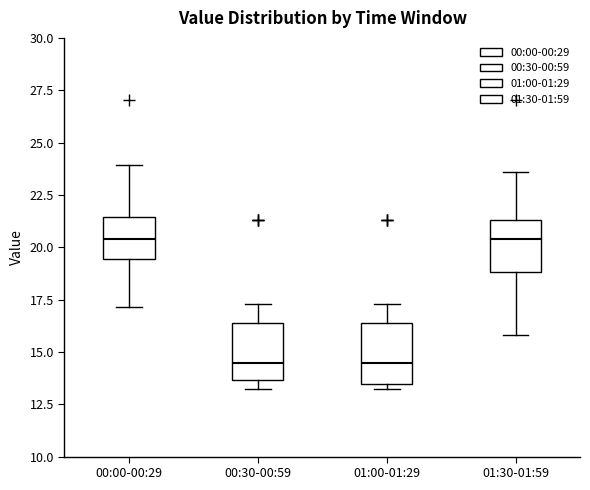

Where does the lower whisker of the box for 00:00-00:29 end on the y-axis? The values are not printed on the chart, so give them approximately, as read against the axis.

17.0